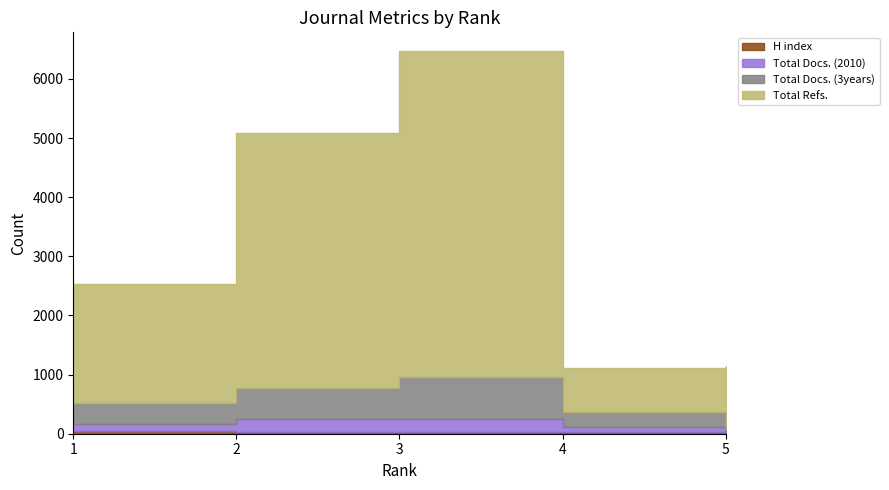

How many distinct data groups are displayed?

4